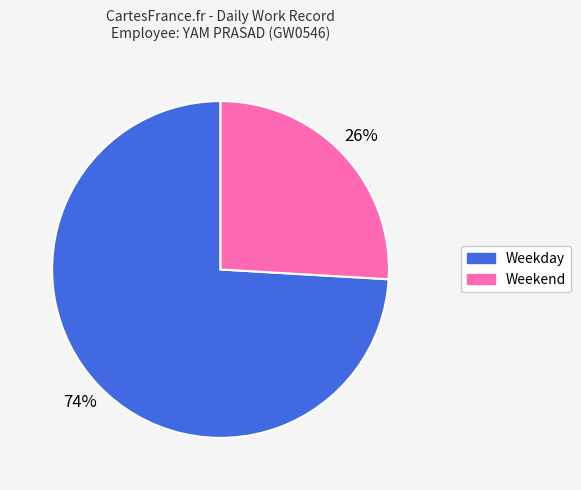

Is there any slice that represents more than half of the pie?

Yes